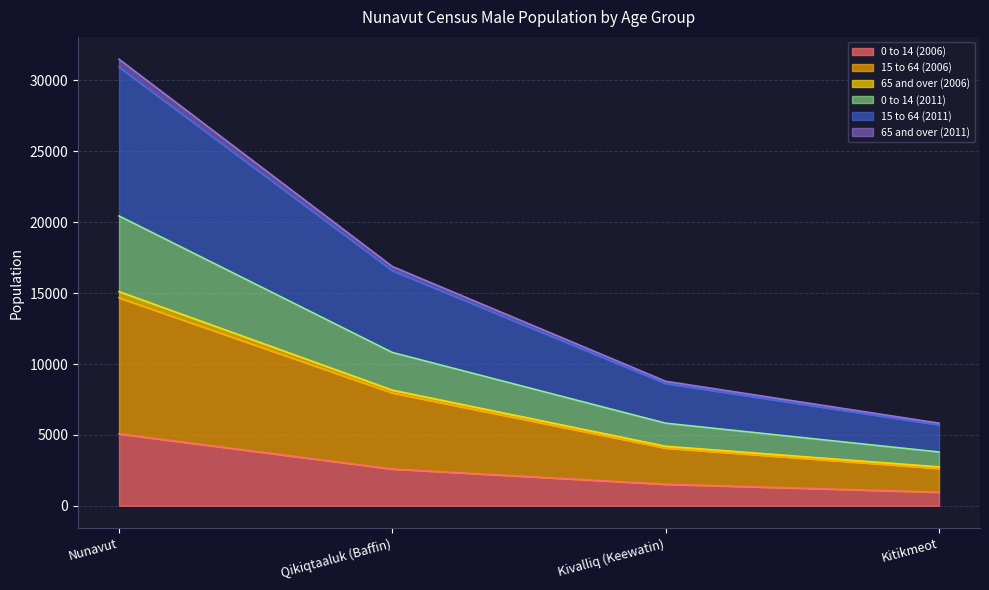

At which category is the sum across all series the highest?

Nunavut